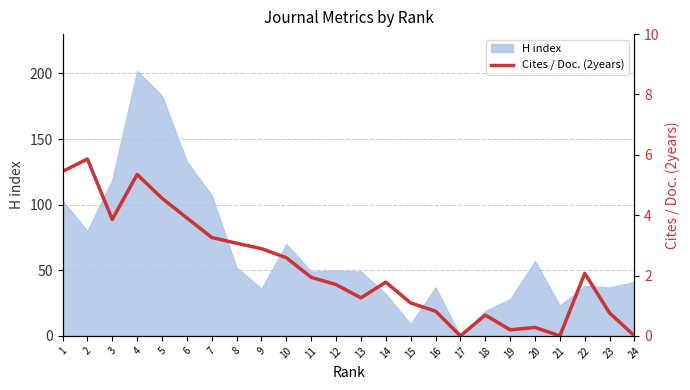

At which label is the value closest to 2?

11